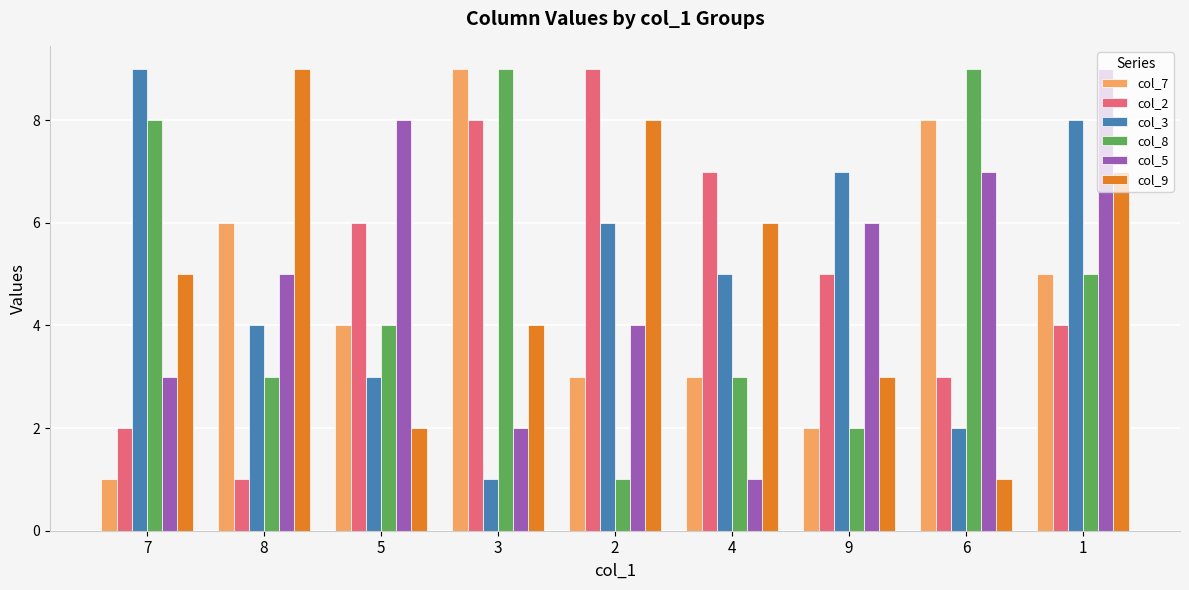

How many data points in col_9 are less than 5?

4